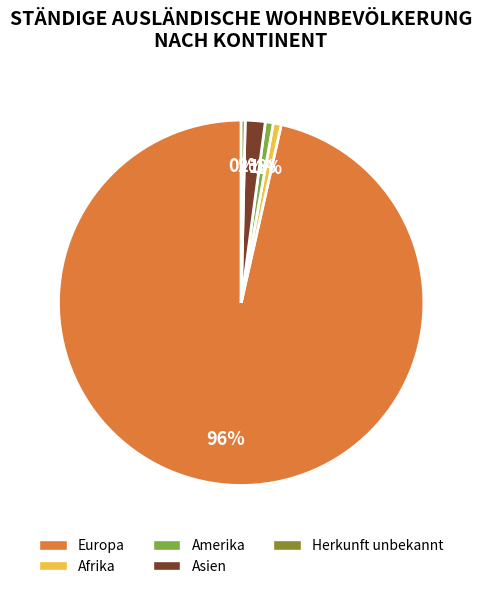

What percentage is the Europa slice, to the nearest percent?

96%